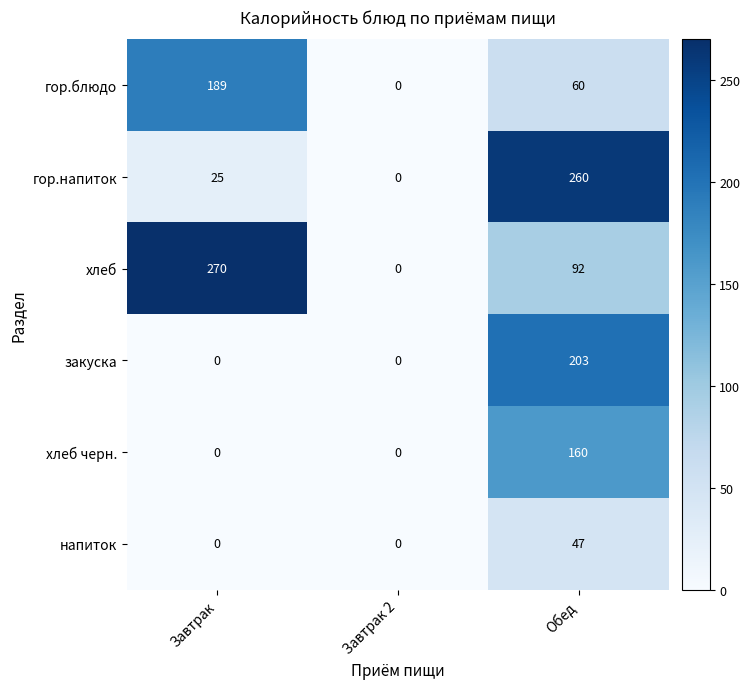

What is the maximum value shown in the chart?

270